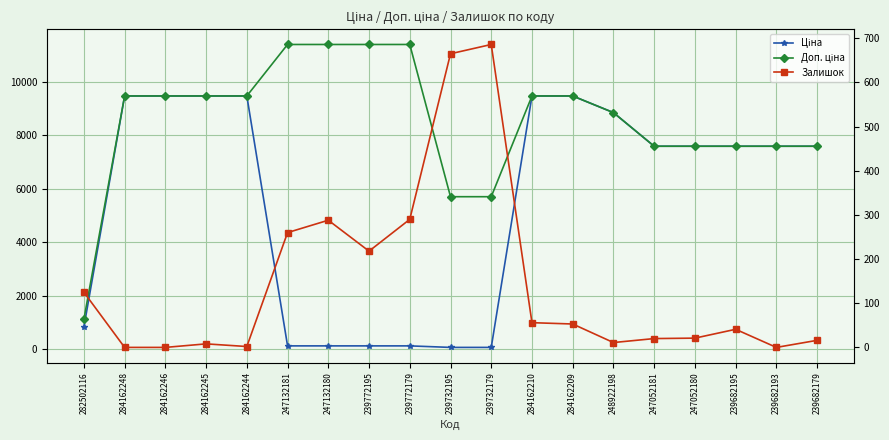

Which category has the highest value in the Ціна series?

284162248